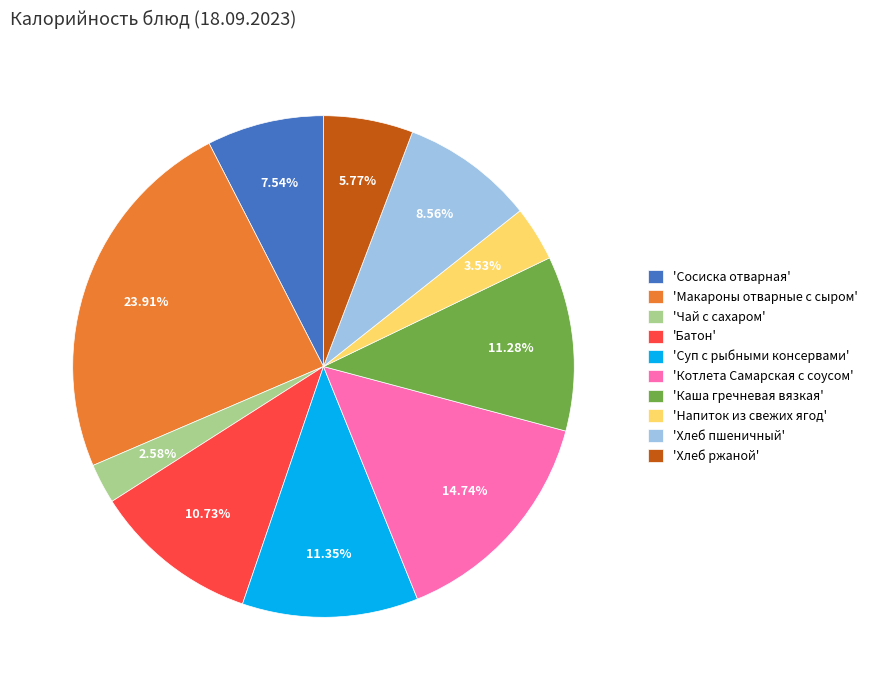

Combined, do 'Напиток из свежих ягод' and 'Батон' account for over 50%?

No